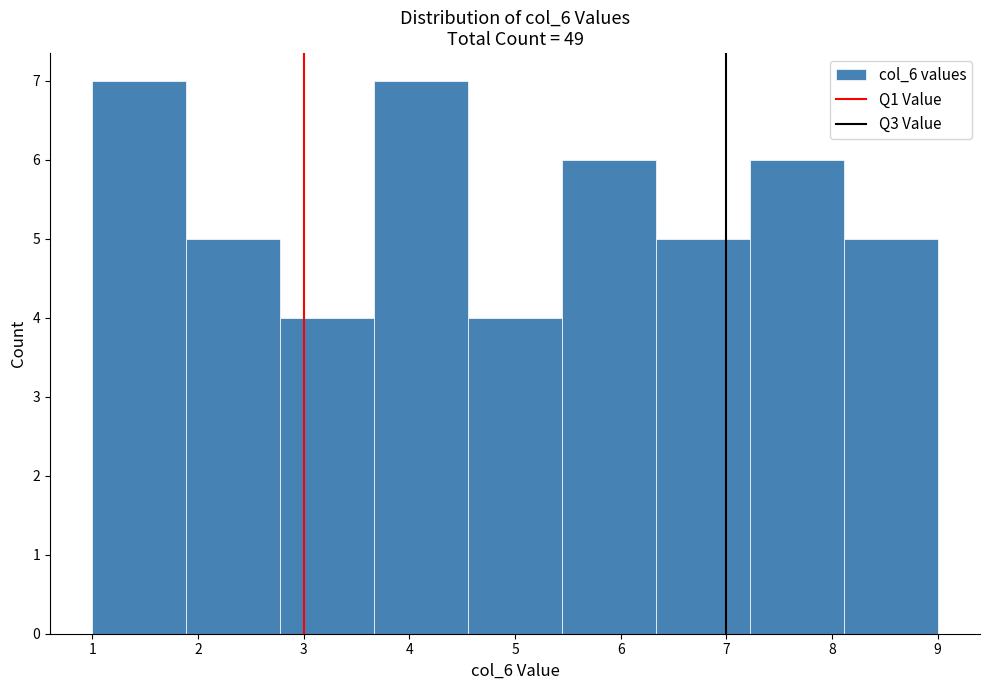

Reading left to right, transcribe this chart: for each bar, give the range it covers on the x-axis and its height. Neither the bar edges nor the heights are printed on the chart, so give them approximately, as read against the axes.

1.0 to 1.9: 7
1.9 to 2.8: 5
2.8 to 3.7: 4
3.7 to 4.6: 7
4.6 to 5.4: 4
5.4 to 6.3: 6
6.3 to 7.2: 5
7.2 to 8.1: 6
8.1 to 9.0: 5